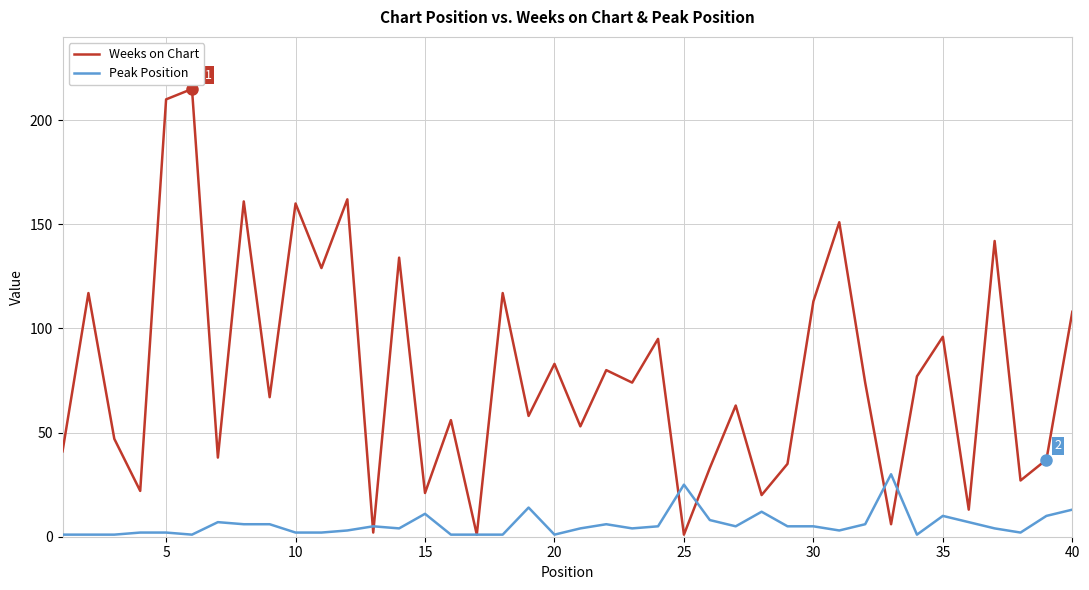

True or false: Weeks on Chart has more than 1 points higher than both neighbors.

True